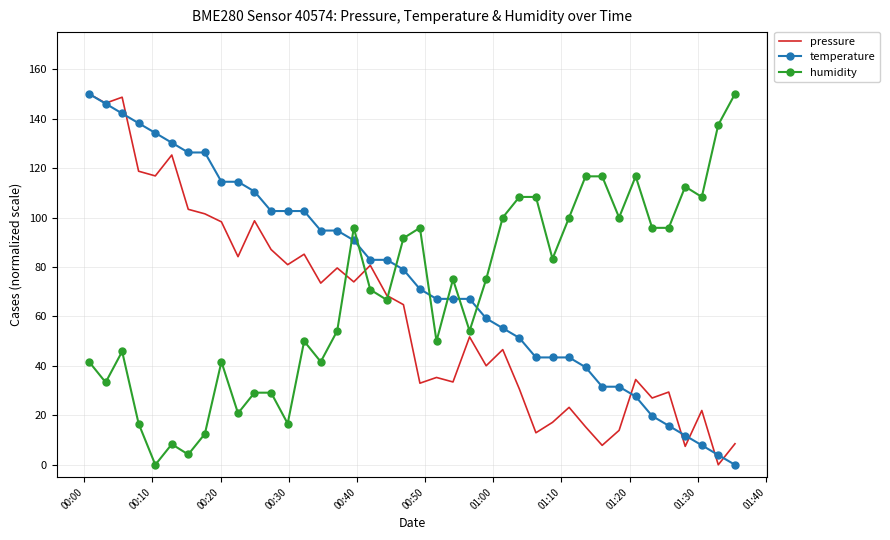

Rank the series by their average value, from highest to lowest.

temperature, humidity, pressure